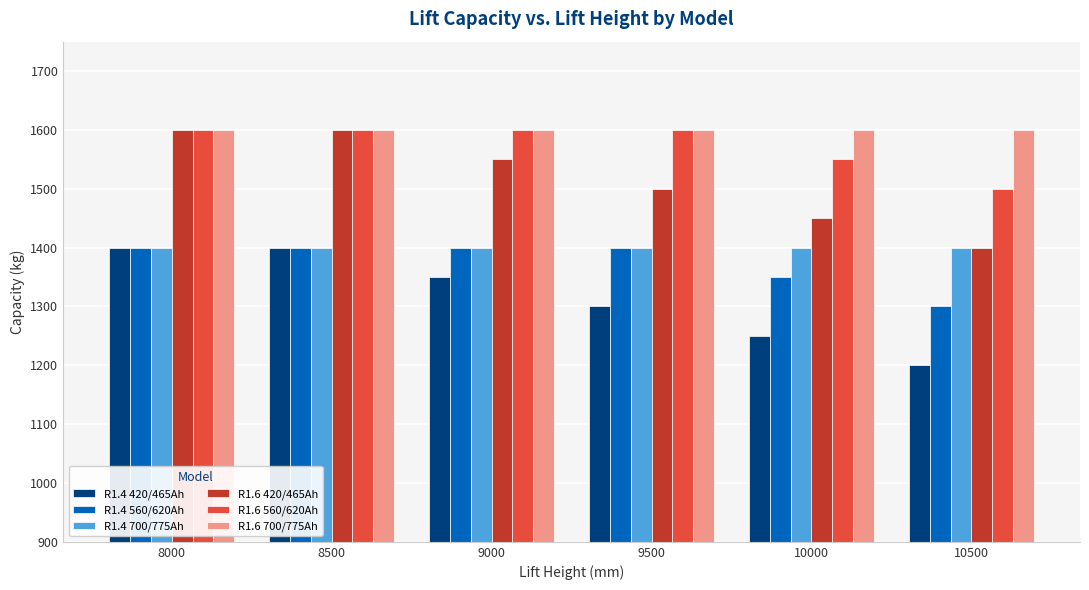

Read the R1.6 420/465Ah value at 8500, to the nearest 5.

1600